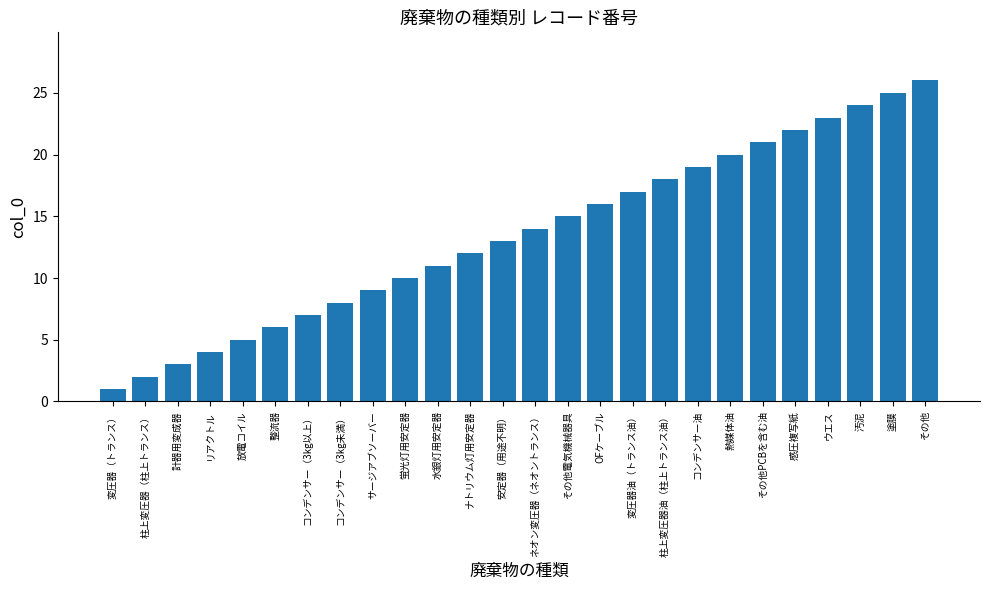

What is the change in value from ネオン変圧器（ネオントランス） to OFケーブル?

+2